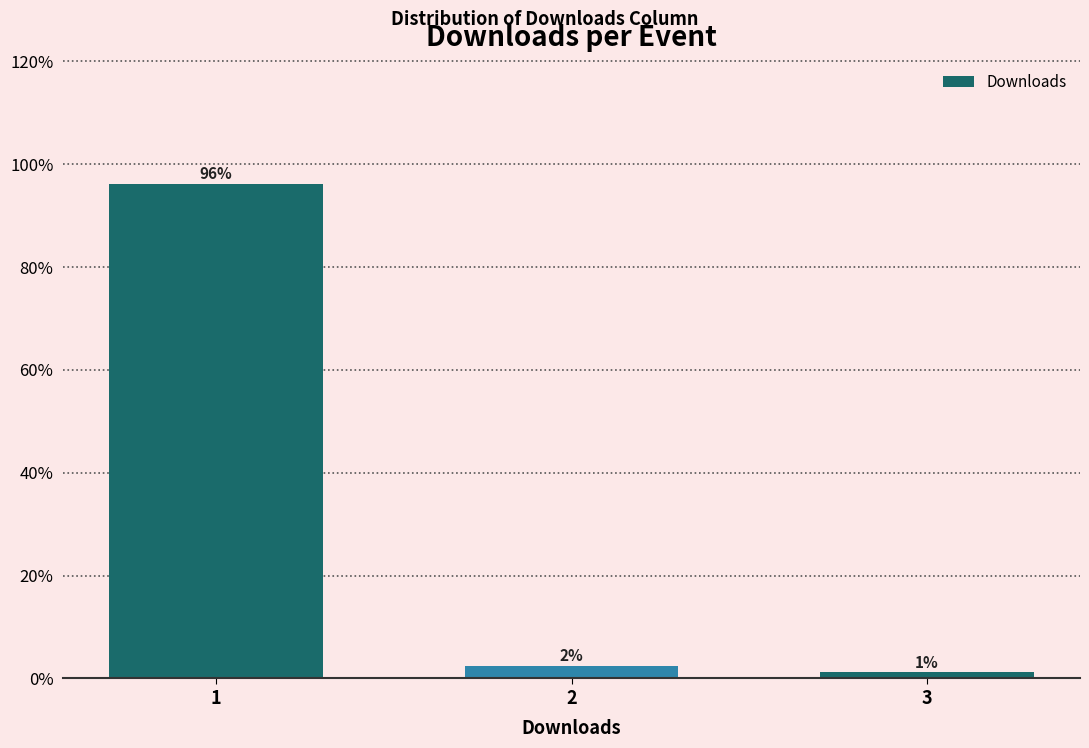

Does the chart contain any negative values?

No